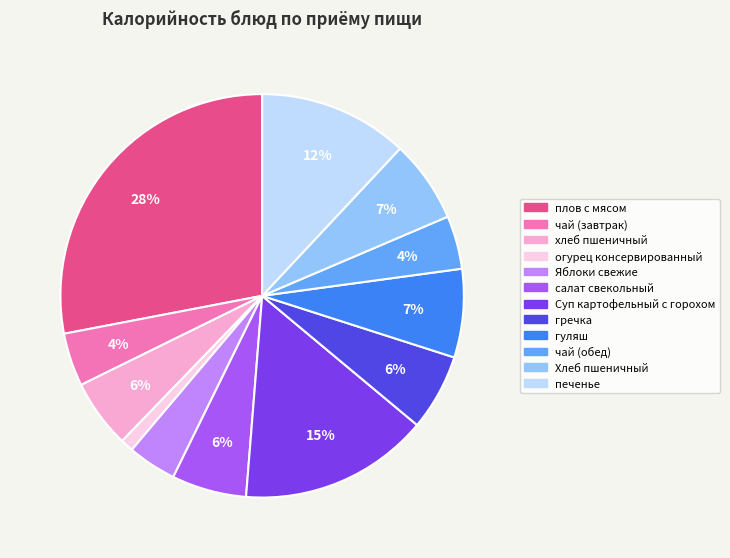

To the nearest percent, what is the difference between the largest and smallest slice percentages?

27%